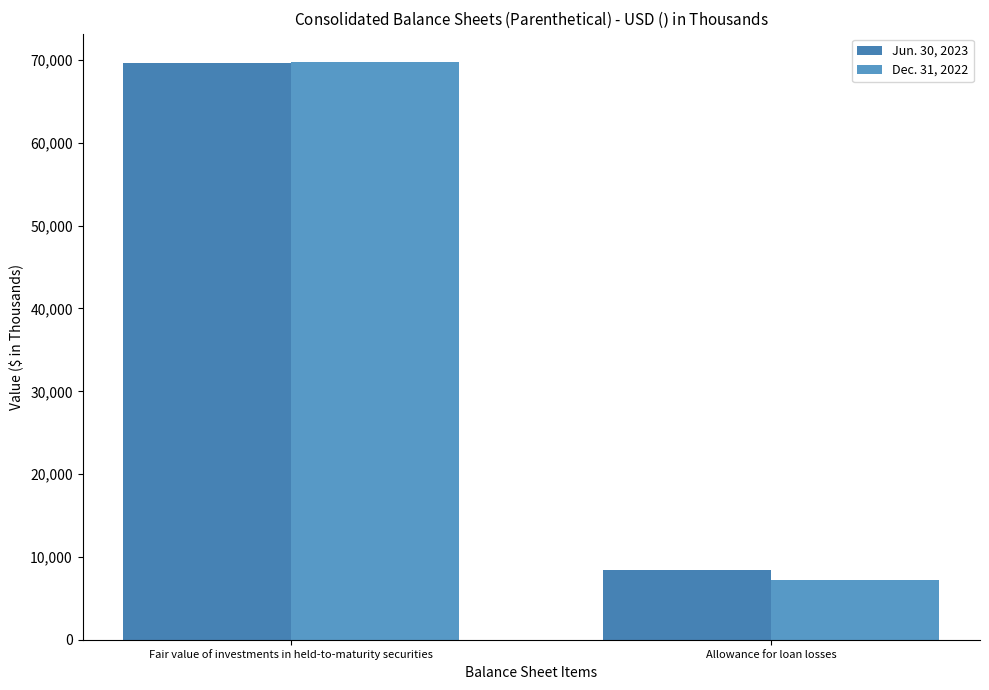

Where is Jun. 30, 2023 nearest to the value 39066?

Allowance for loan losses